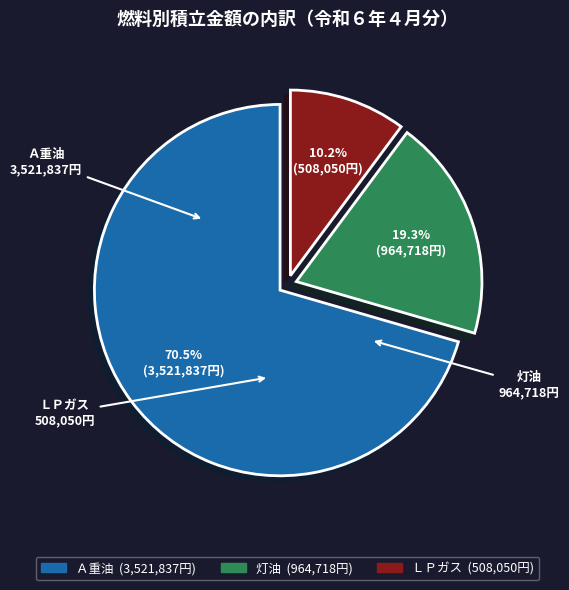

Count the number of slices in the pie.

3